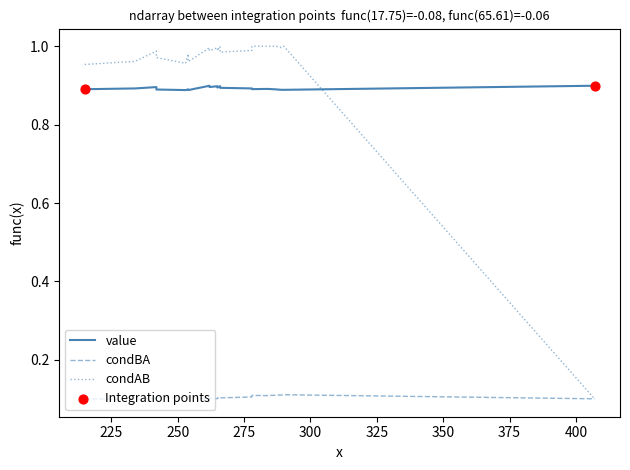

At how many categories does at least one series exceed 0?

20